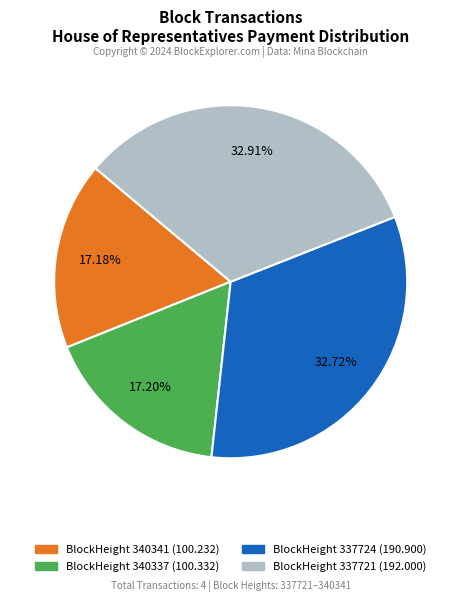

Is there a majority slice in this chart?

No